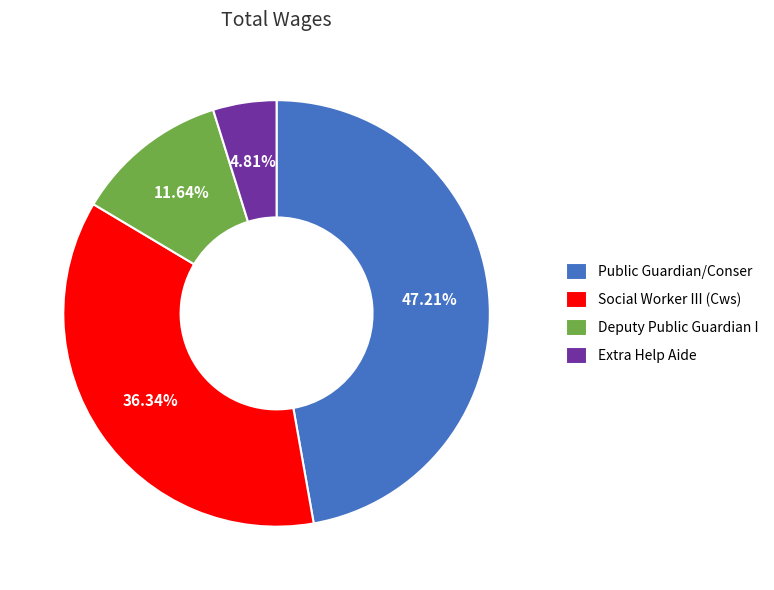

Between Extra Help Aide and Social Worker III (Cws), which is larger?

Social Worker III (Cws)